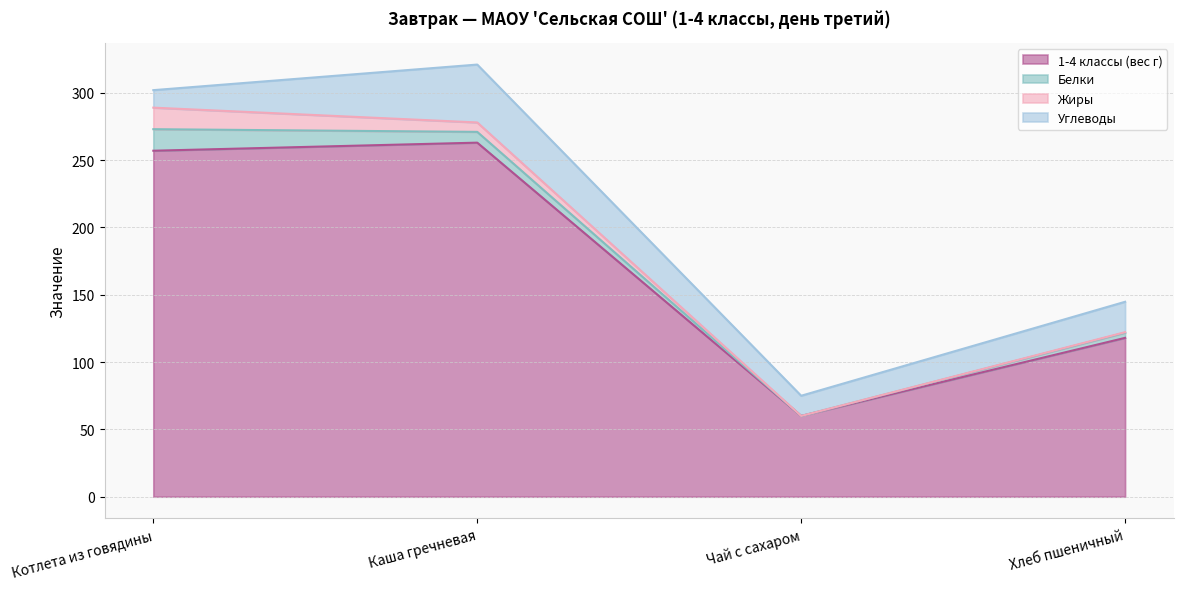

Between Каша гречневая and Чай с сахаром, which is larger?

Каша гречневая